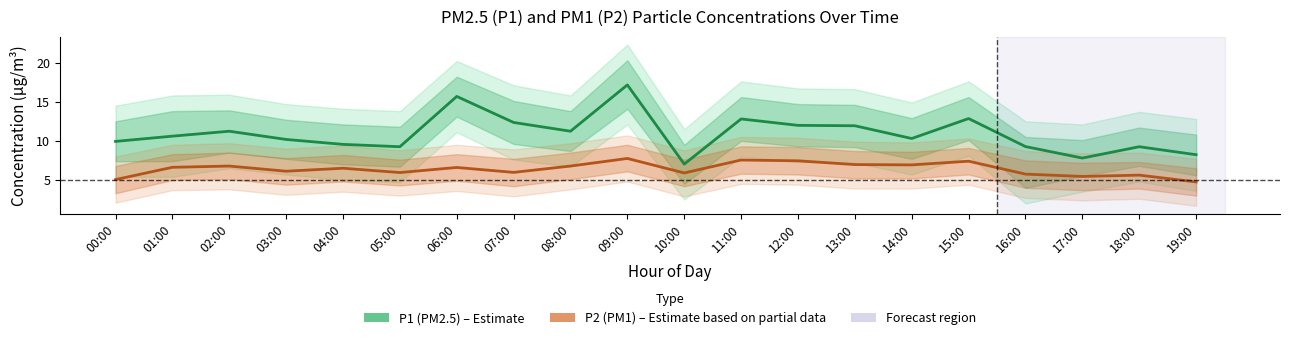

Reading right to left, extract all data points from this chart.

P1 (PM2.5): 8.2	9.2	7.8	9.3	12.8	10.3	11.9	12.0	12.8	7.0	17.1	11.2	12.3	15.7	9.2	9.6	10.2	11.2	10.6	9.9
P2 (PM1): 4.8	5.6	5.5	5.8	7.4	6.9	7.0	7.5	7.5	5.9	7.8	6.8	6.0	6.6	6.0	6.5	6.1	6.8	6.6	5.0